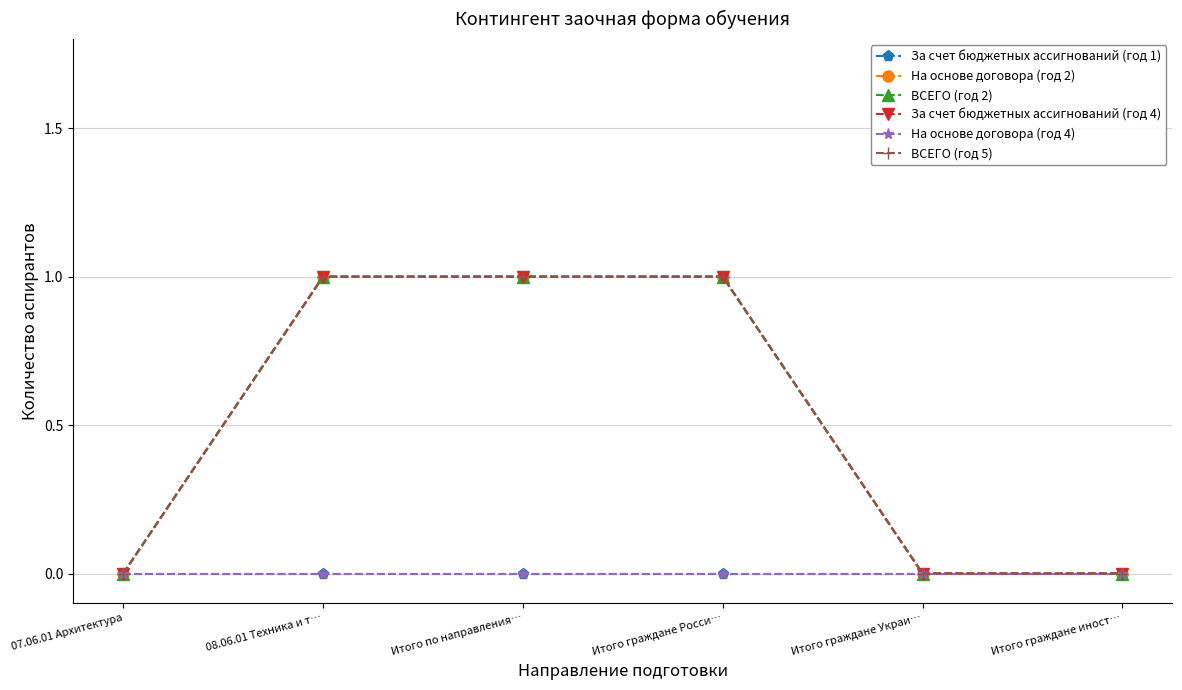

Reading left to right, what are all the values shown in this chart?

За счет бюджетных ассигнований (год 1): 07.06.01 Архитектура=0	08.06.01 Техника и т…=0	Итого по направления…=0	Итого граждане Росси…=0	Итого граждане Украи…=0	Итого граждане иност…=0
На основе договора (год 2): 07.06.01 Архитектура=0	08.06.01 Техника и т…=1	Итого по направления…=1	Итого граждане Росси…=1	Итого граждане Украи…=0	Итого граждане иност…=0
ВСЕГО (год 2): 07.06.01 Архитектура=0	08.06.01 Техника и т…=1	Итого по направления…=1	Итого граждане Росси…=1	Итого граждане Украи…=0	Итого граждане иност…=0
За счет бюджетных ассигнований (год 4): 07.06.01 Архитектура=0	08.06.01 Техника и т…=1	Итого по направления…=1	Итого граждане Росси…=1	Итого граждане Украи…=0	Итого граждане иност…=0
На основе договора (год 4): 07.06.01 Архитектура=0	08.06.01 Техника и т…=0	Итого по направления…=0	Итого граждане Росси…=0	Итого граждане Украи…=0	Итого граждане иност…=0
ВСЕГО (год 5): 07.06.01 Архитектура=0	08.06.01 Техника и т…=1	Итого по направления…=1	Итого граждане Росси…=1	Итого граждане Украи…=0	Итого граждане иност…=0